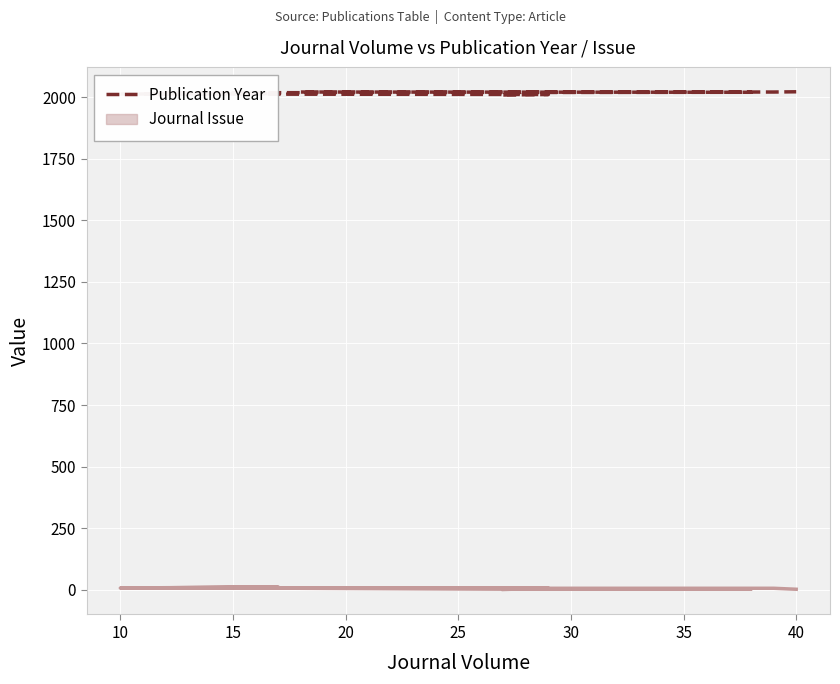

How many lines are shown in the chart?

1